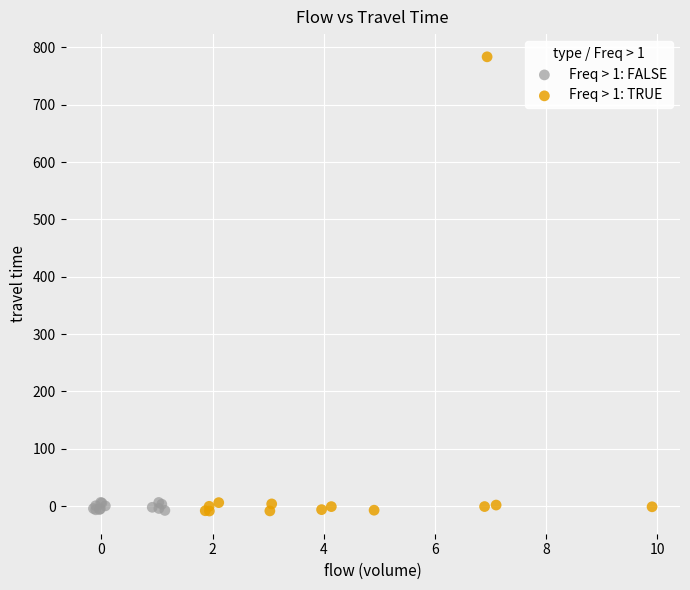

Which series reaches the maximum Y coordinate?

Freq > 1: TRUE